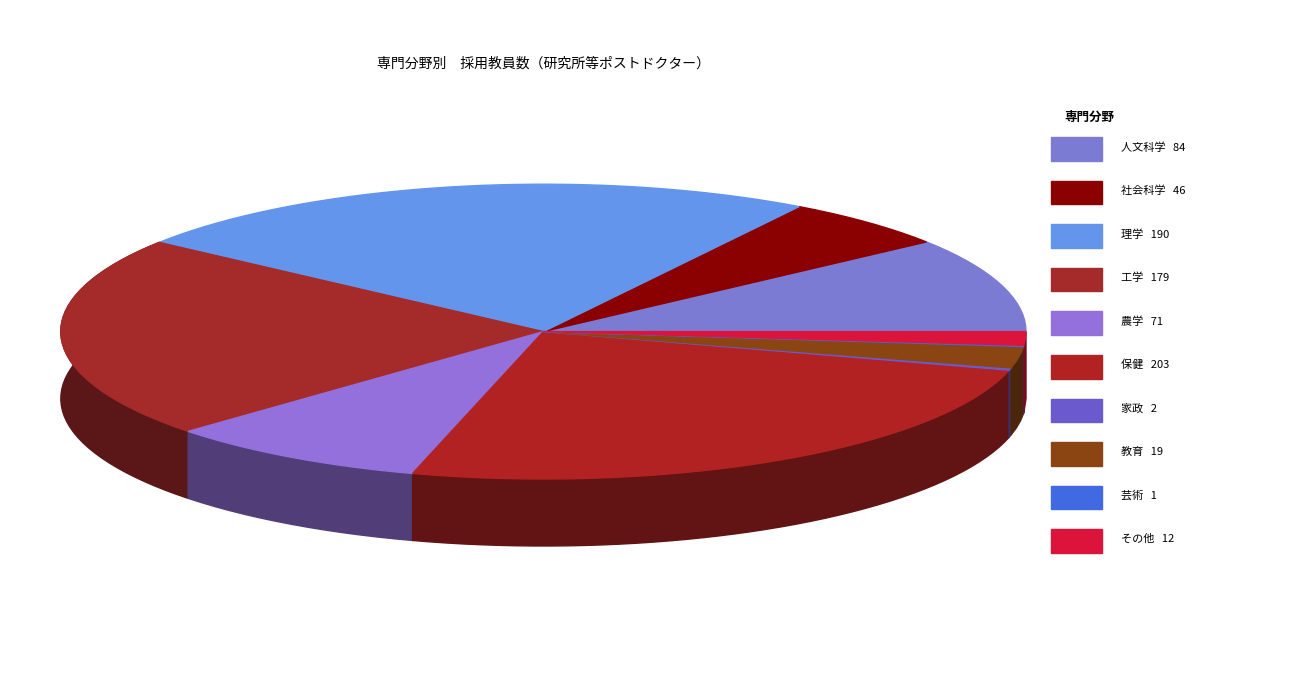

What is the change in value from 保健 to 家政?

-201